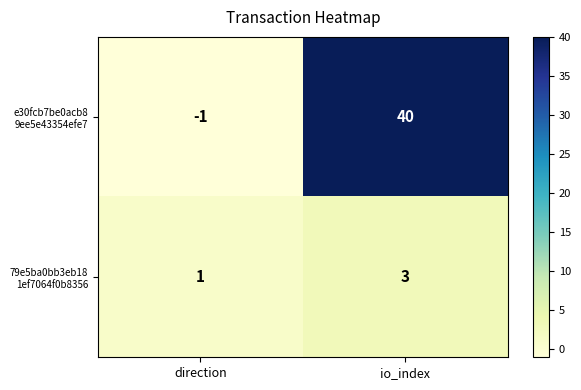

What is the spread (max minus min) of values at io_index?

37